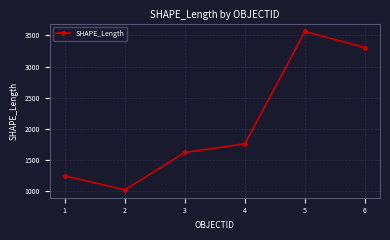

Reading left to right, extract all data points from this chart.

1245.1	1021.3	1620.6	1760.0	3564.0	3305.4